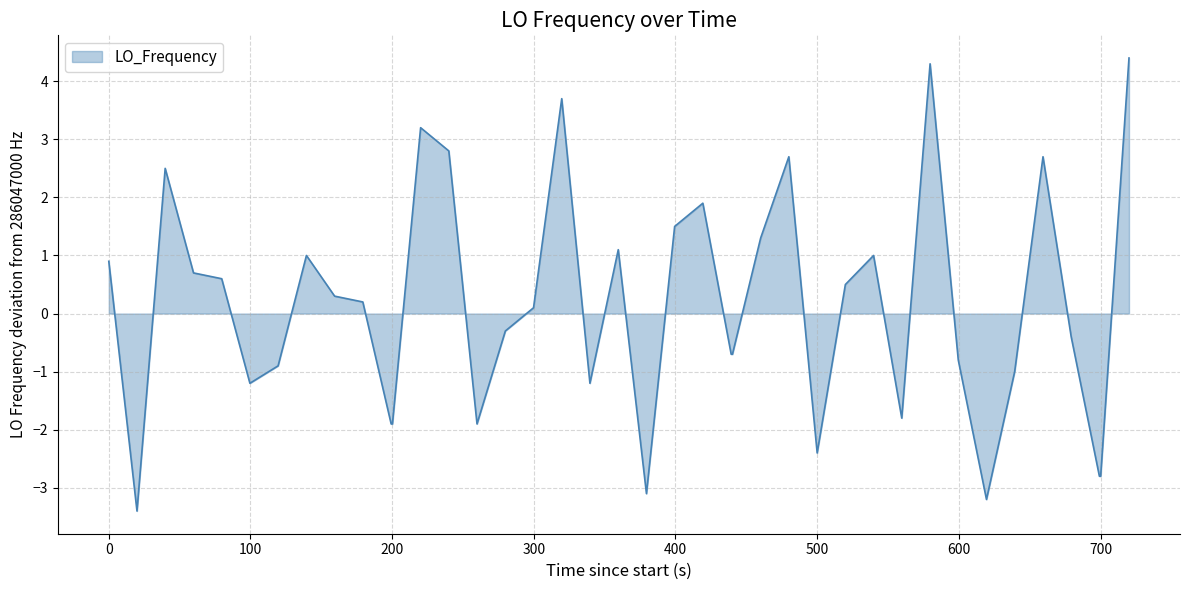

What is the greatest value displayed?

4.4